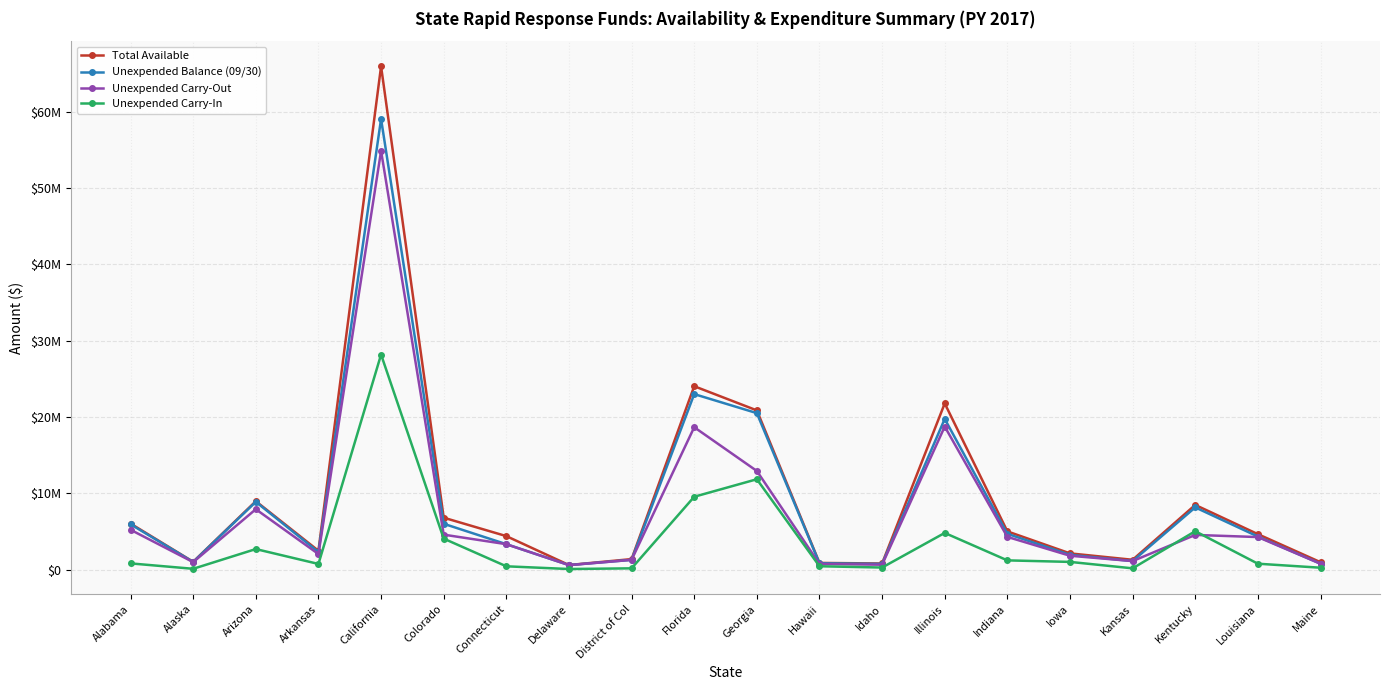

What position from the left is Alaska?

2